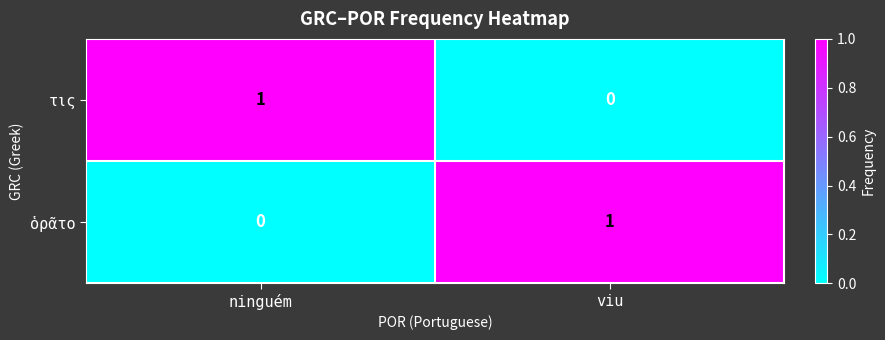

Is it true that τις equals -1 at viu?

False